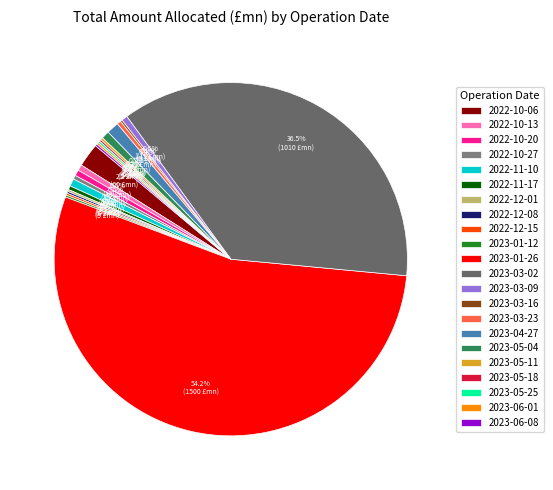

To the nearest percent, what is the difference between the largest and smallest slice percentages?

54%